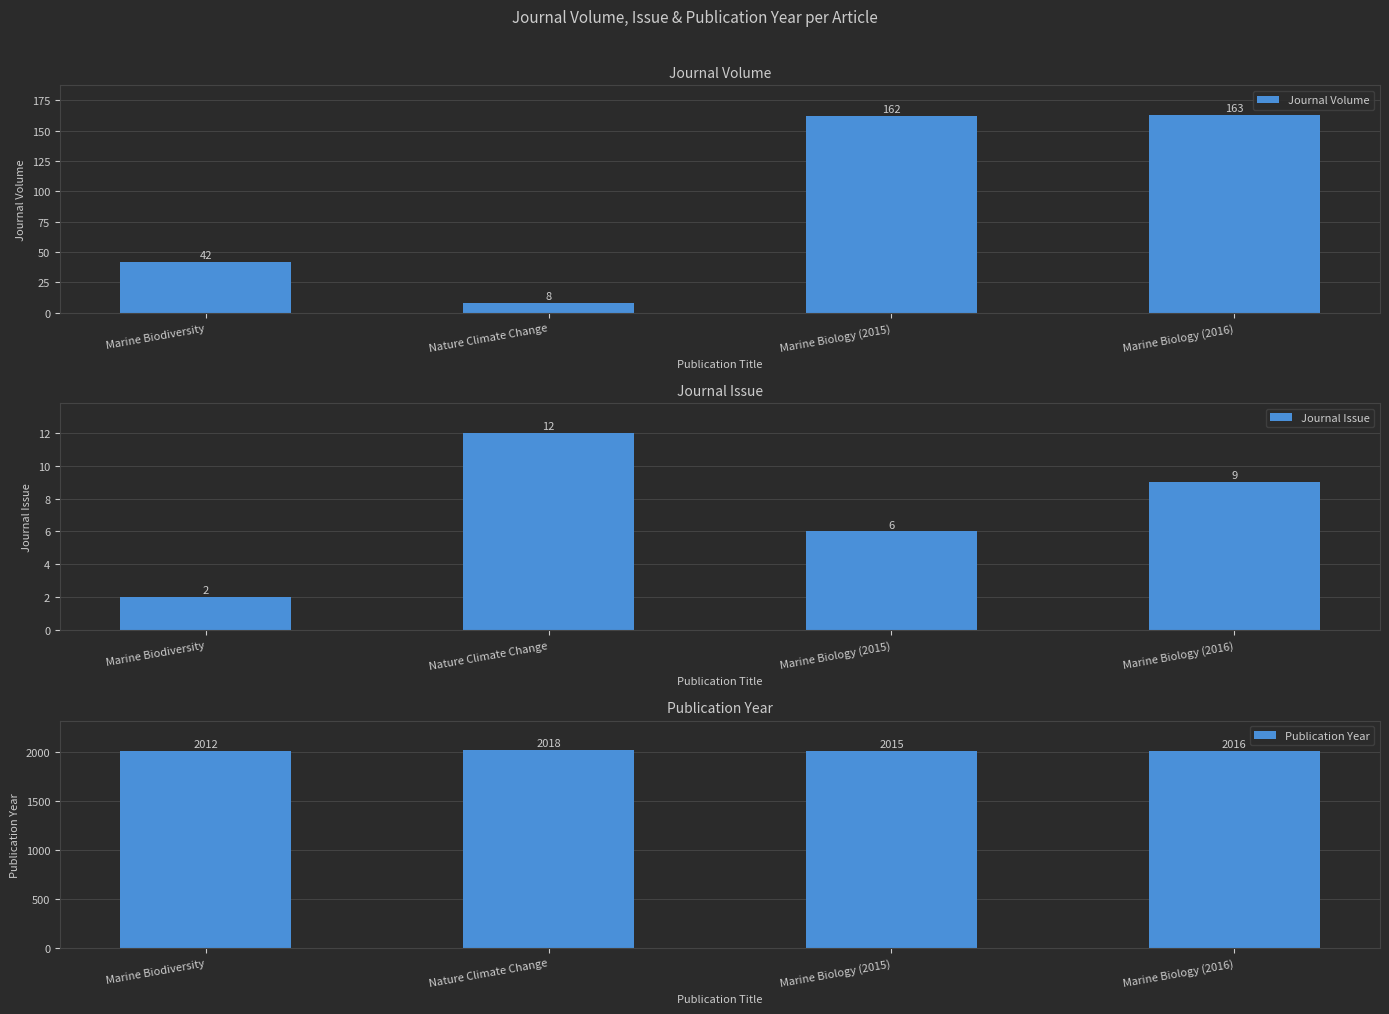

Which category has the lowest value across all series?

Marine Biodiversity